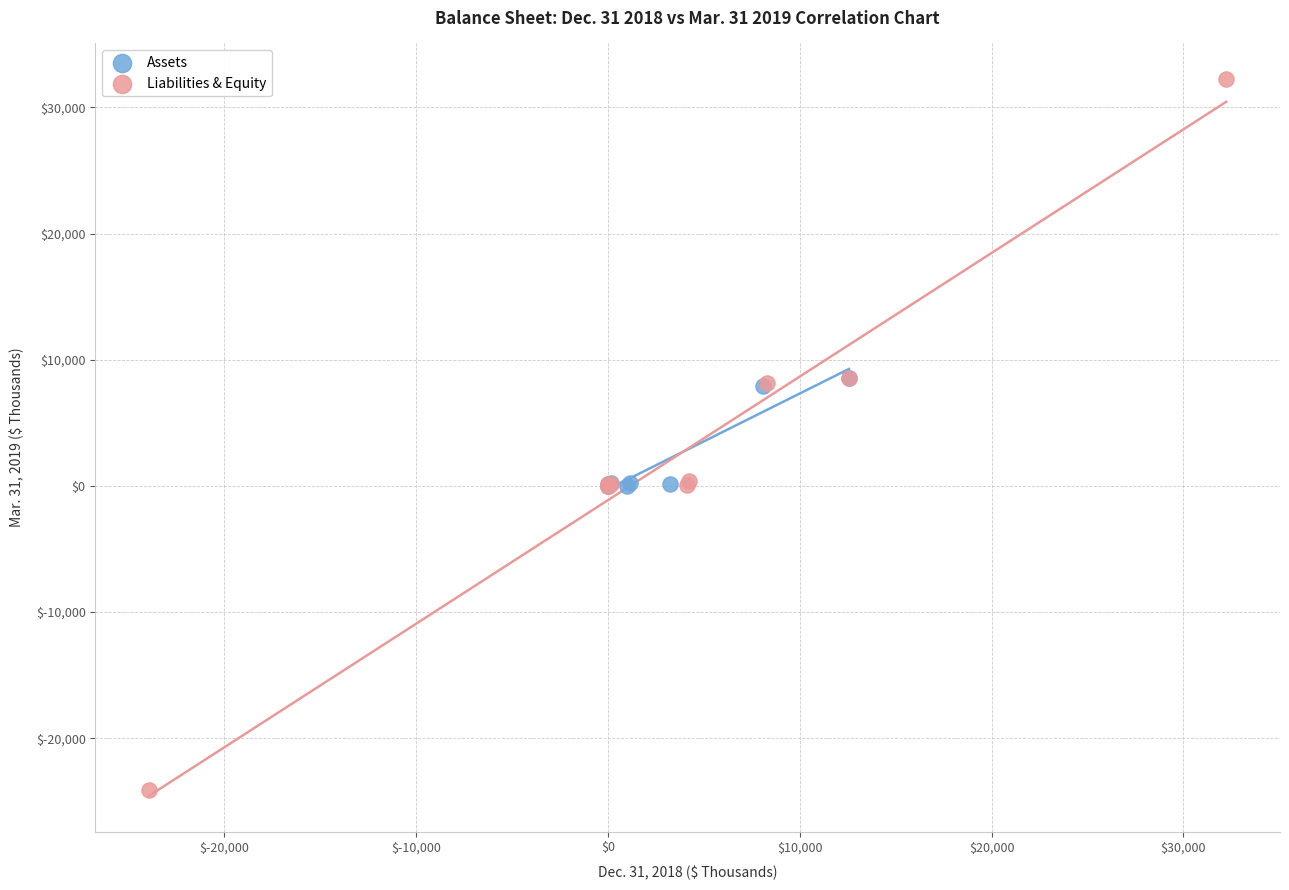

Which series contains the lowest Y value?

Liabilities & Equity